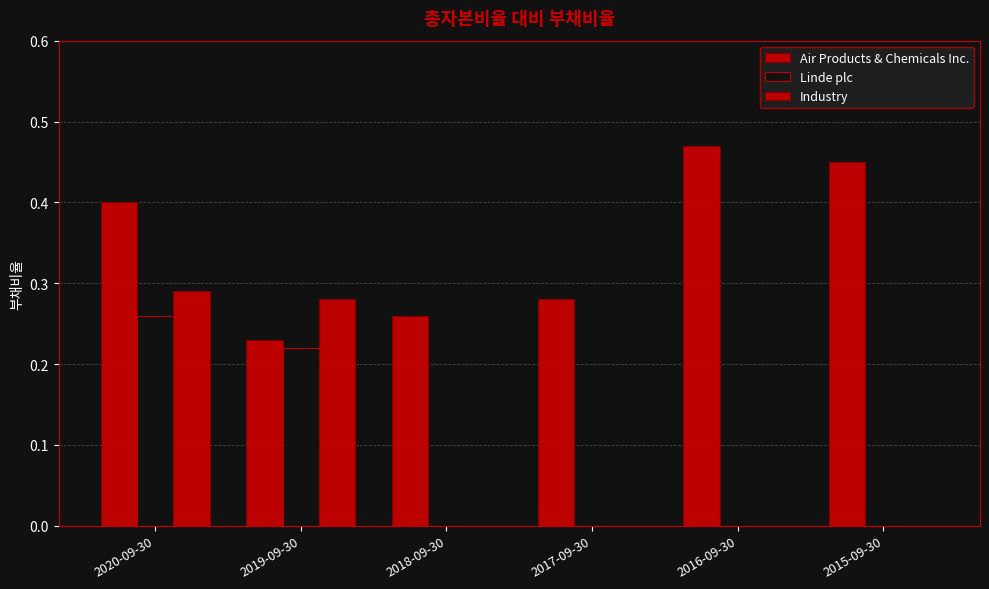

Which category has the lowest value in the Industry series?

2018-09-30